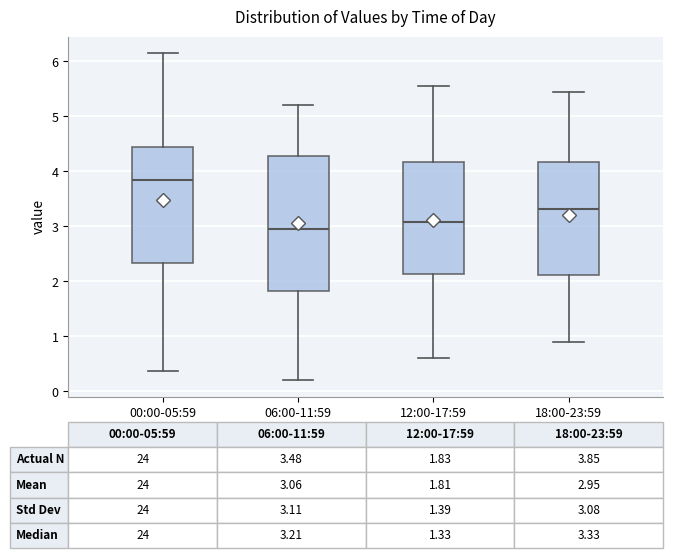

Comparing the boxes themselves (not the whiskers), which one is the tallest?

06:00-11:59